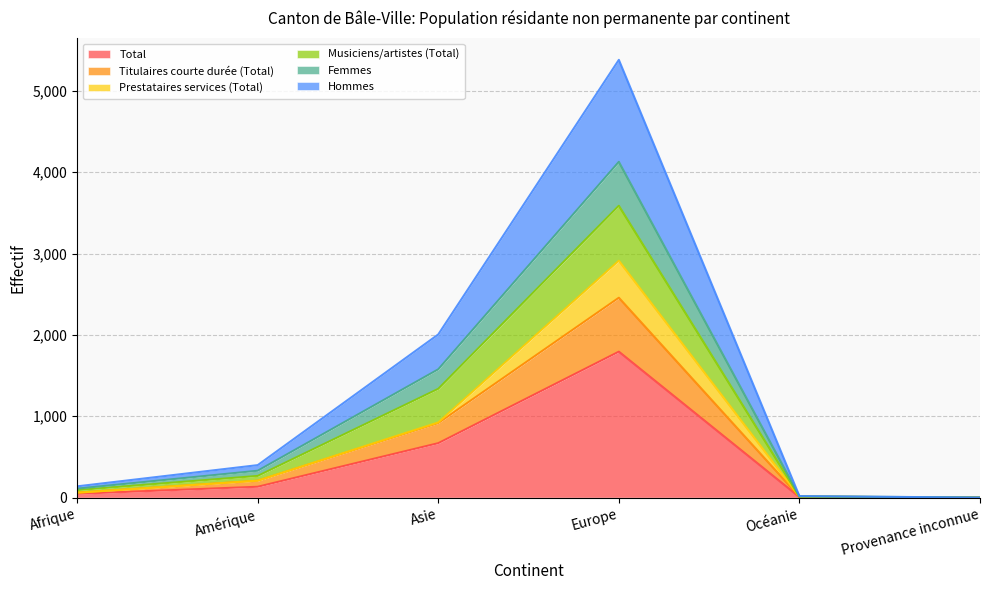

Between Europe and Océanie, which is larger?

Europe